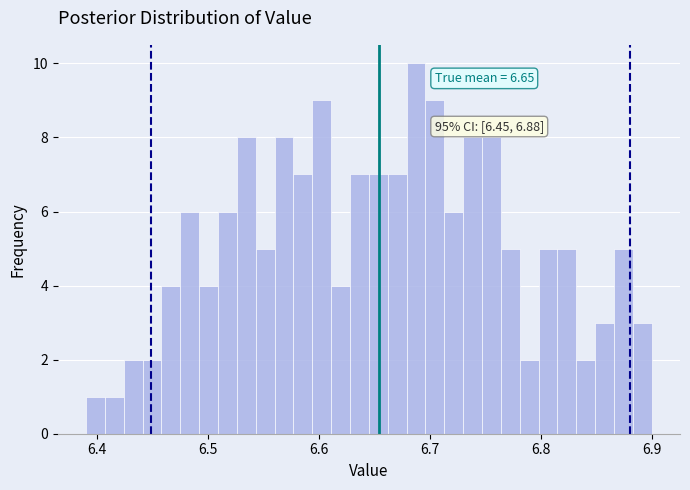

Read against the x-axis, roughly where is the centre of the tallest bar?

6.69